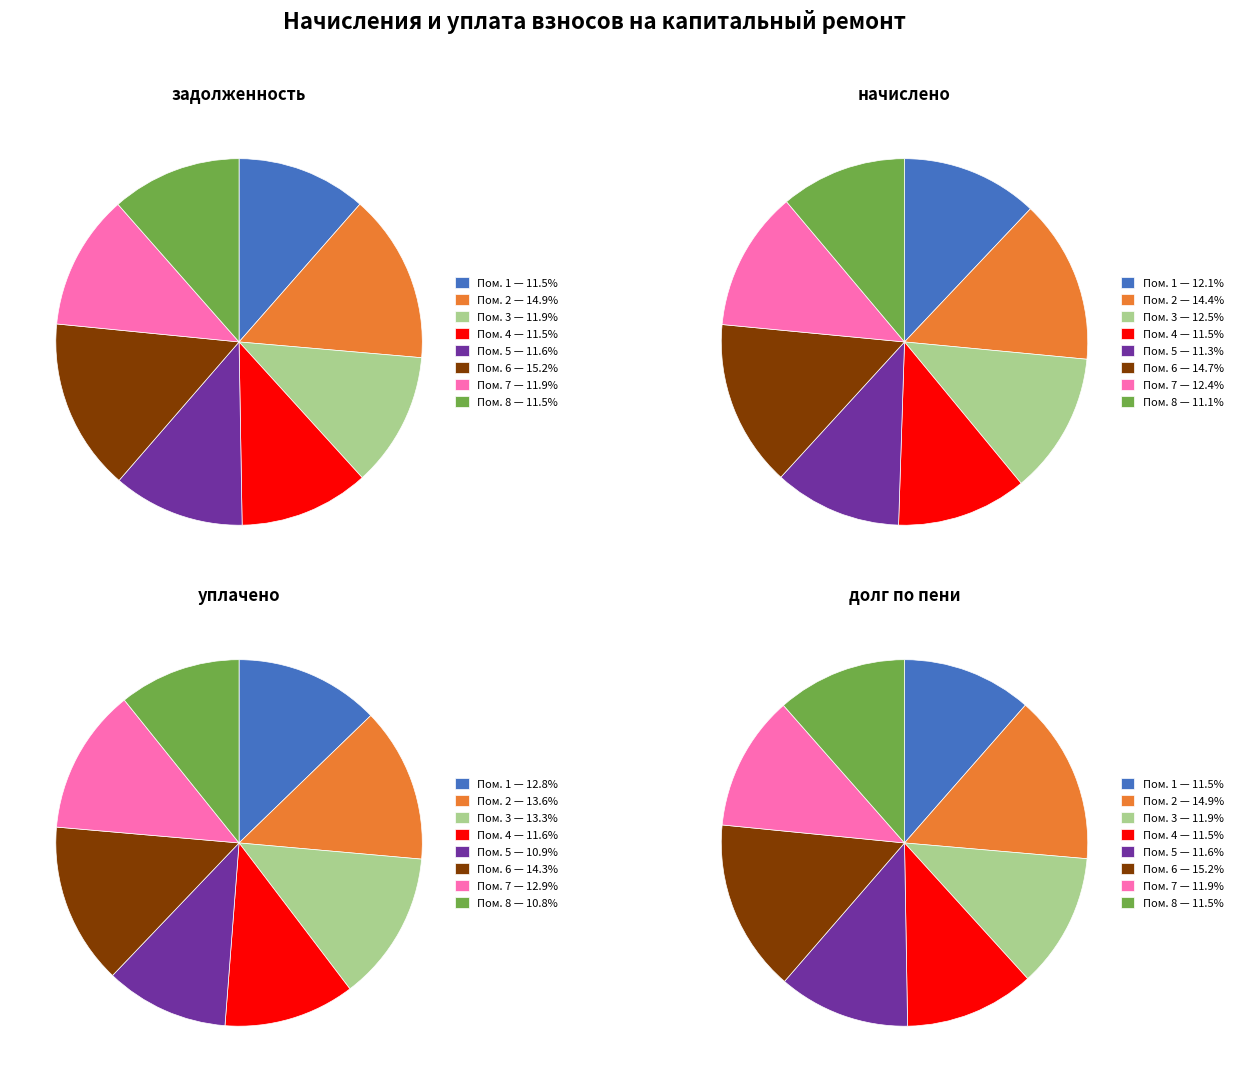

Does 6 account for over 50% of the chart?

No